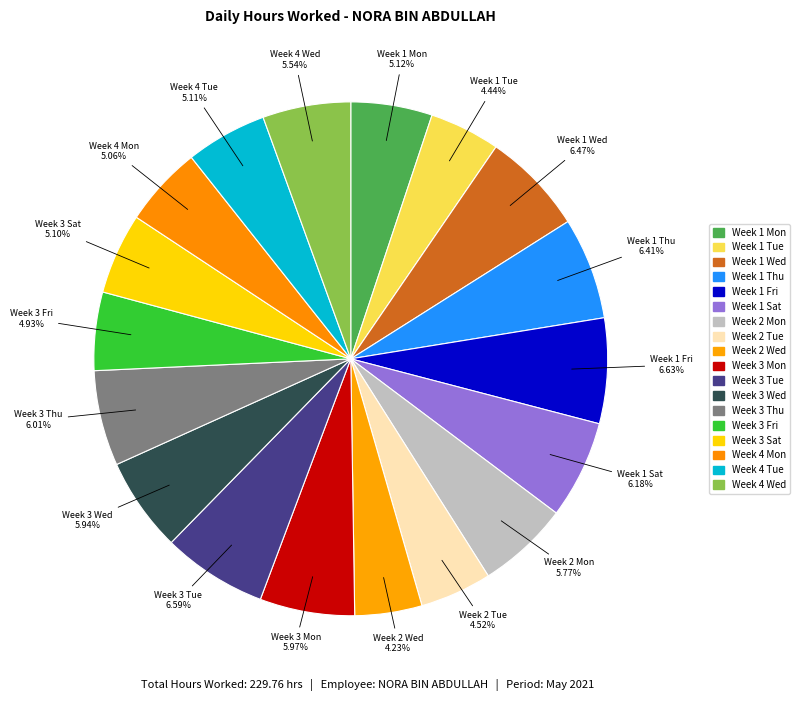

Do Week 2 Wed and Week 1 Fri together represent more than half of the pie?

No